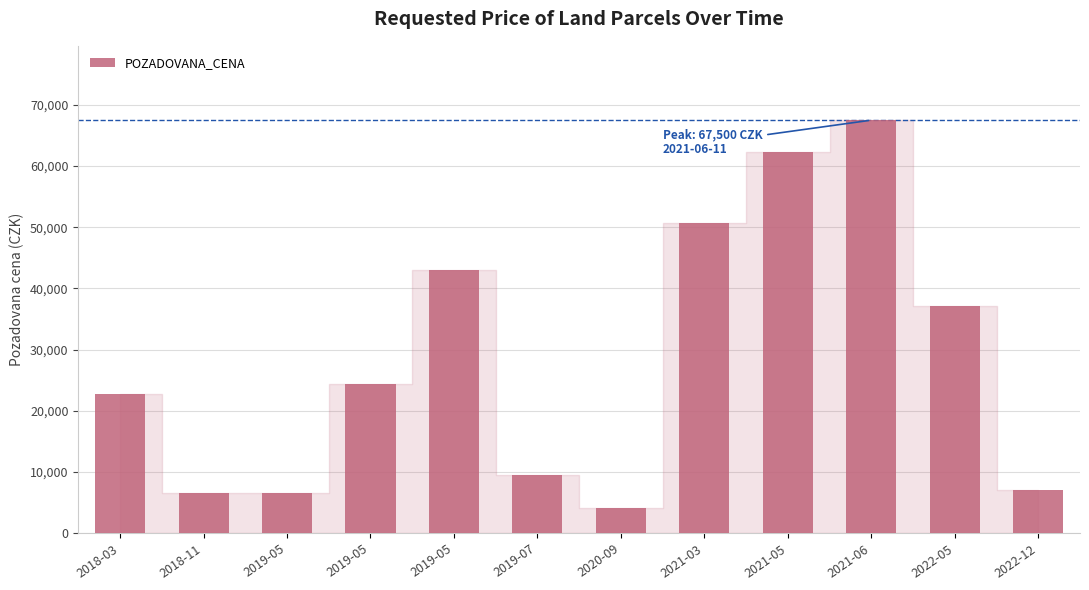

List the labels in order of value, smallest first.

2020-09, 2018-11, 2019-05, 2022-12, 2019-07, 2018-03, 2019-05, 2022-05, 2019-05, 2021-03, 2021-05, 2021-06